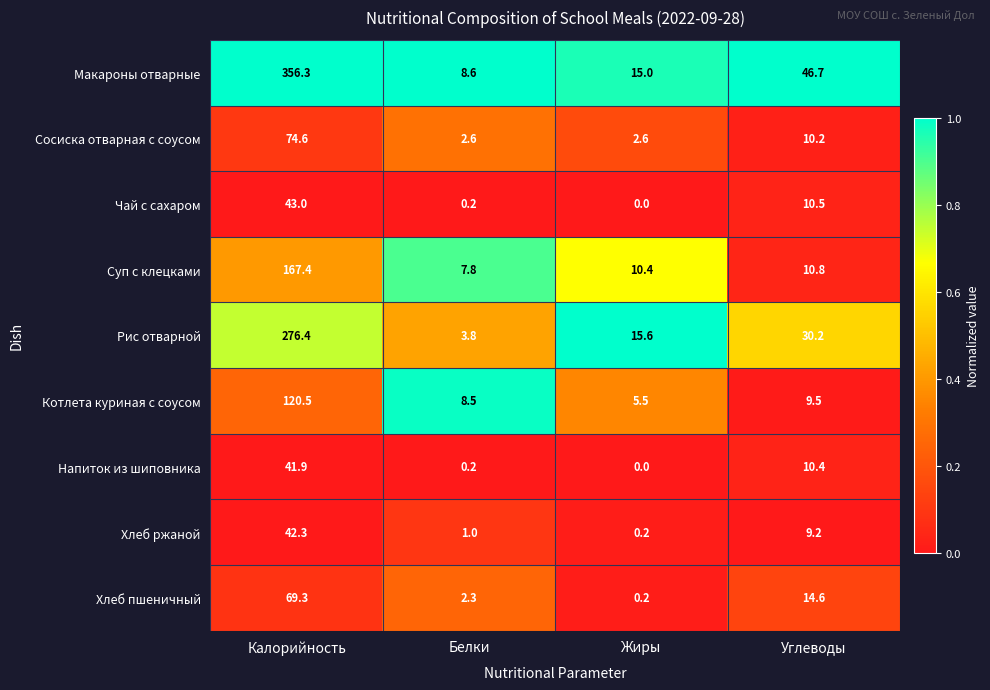

How many data points does each series have?

4